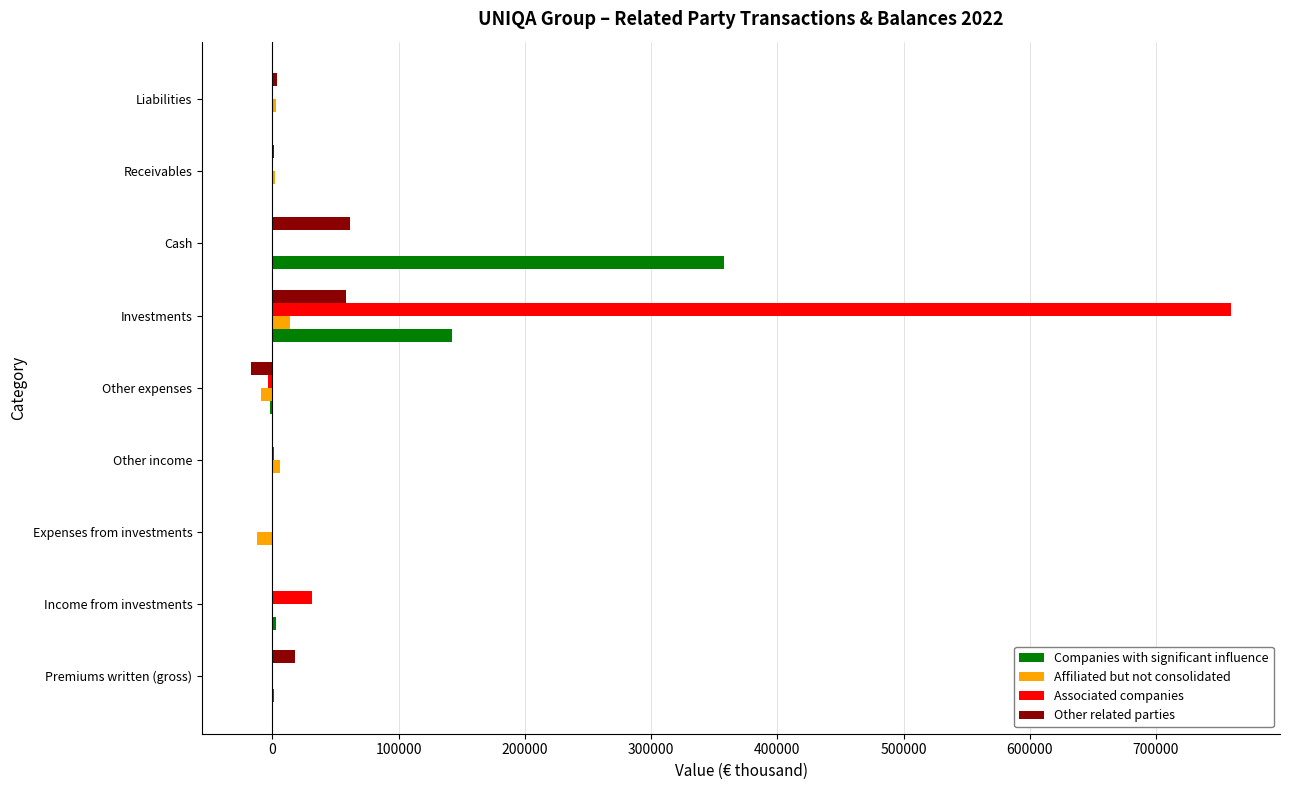

Is the value of Associated companies at Liabilities greater than the value of Other related parties at Cash?

No